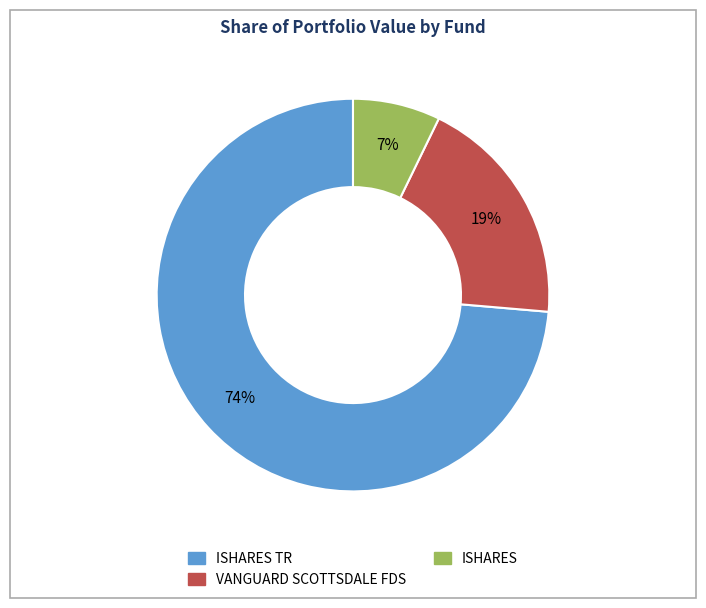

To the nearest percent, what is the average slice percentage?

33%